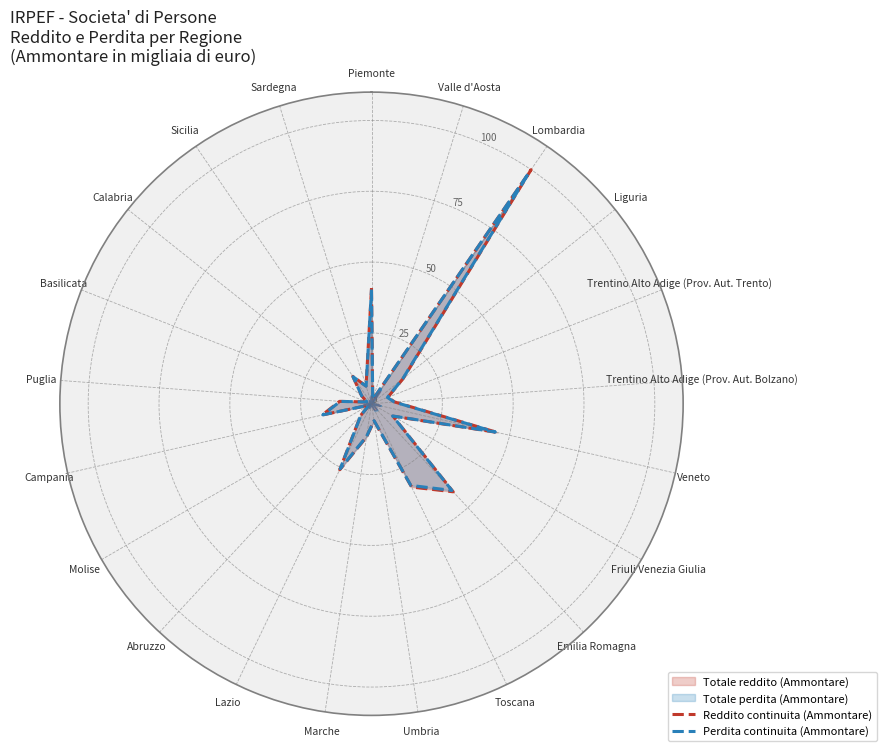

True or false: Perdita continuita (Ammontare) has a value of 98.5 at Lombardia.

True